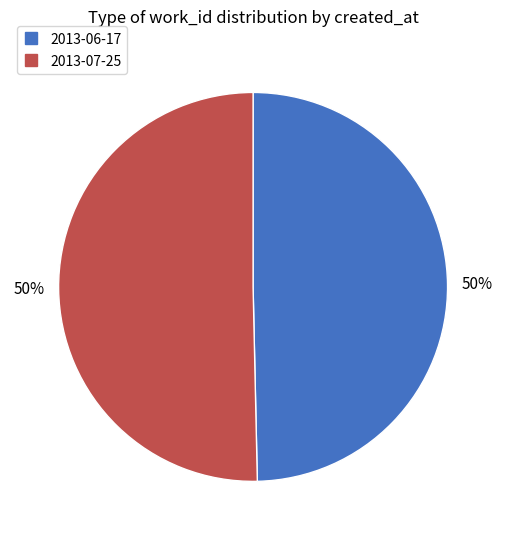

Approximately how many times larger is the value at 2013-07-25 compared to 2013-06-17?

1.0